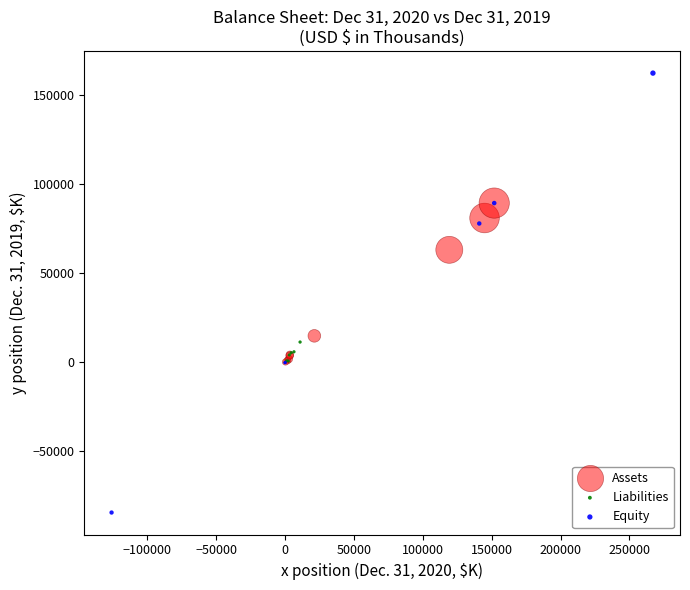

What are all the series names shown in the legend?

Assets, Liabilities, Equity